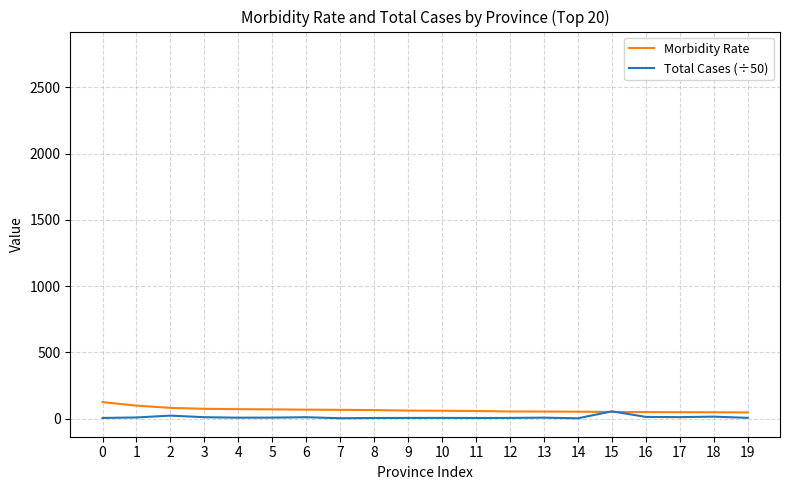

At which category does Total Cases (÷50) reach its first local peak?

2